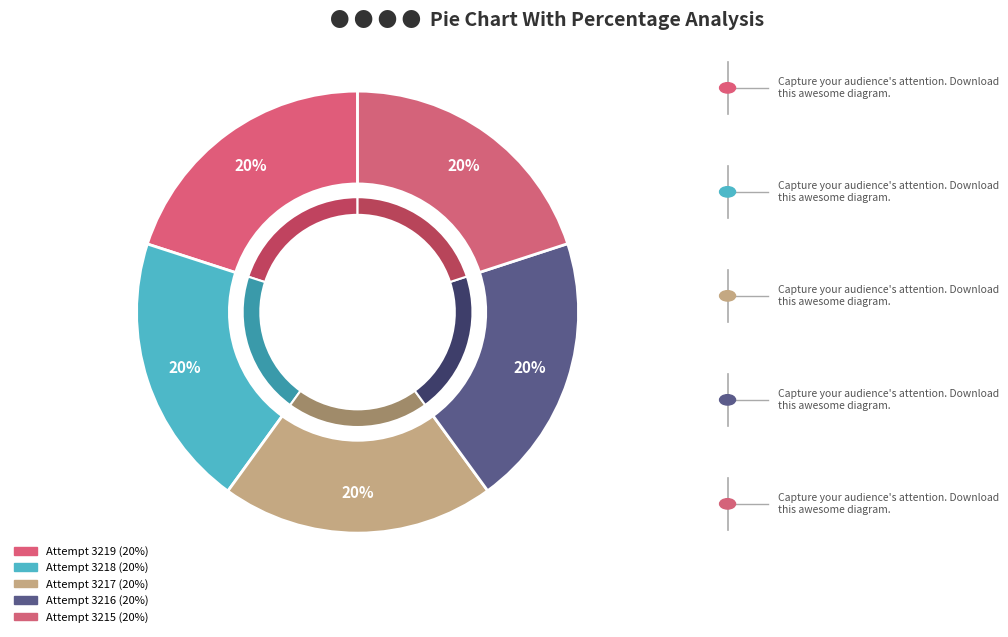

Is it true that Attempt 3218 is 31% of the pie?

False